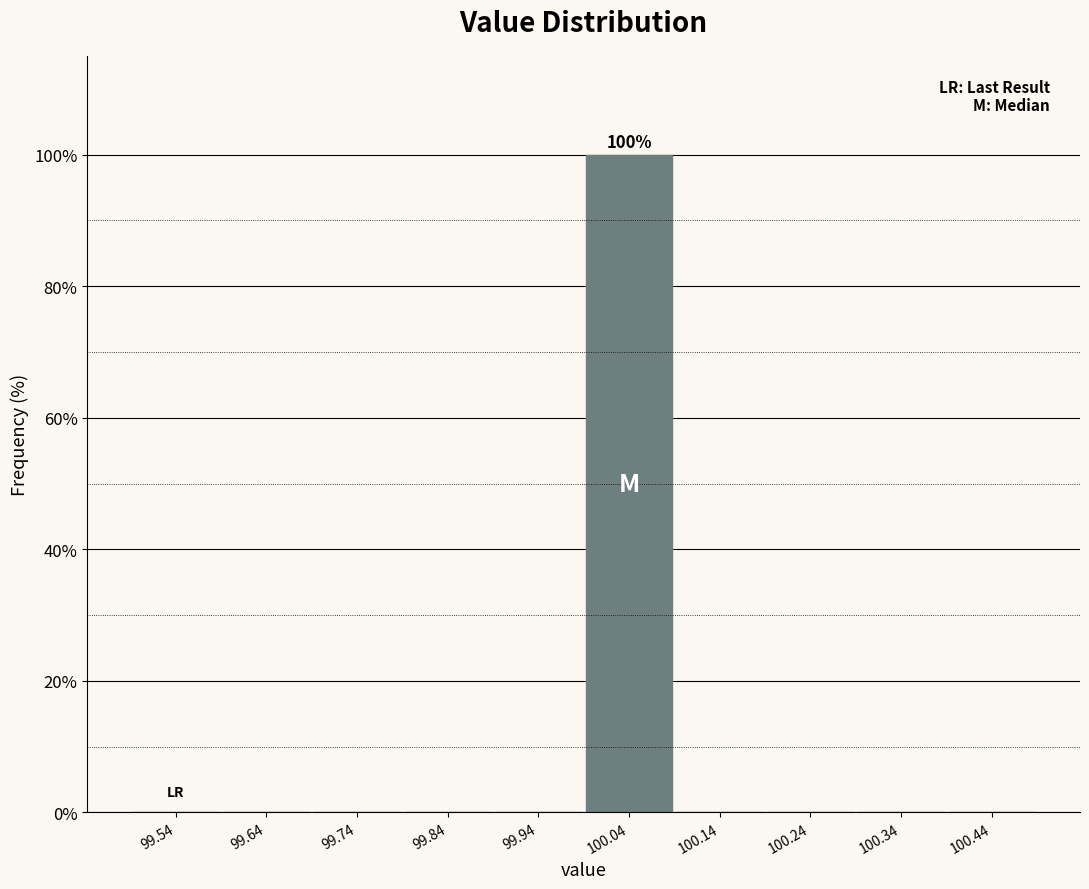

Over which range of the x-axis is the bar tallest?

99.99 to 100.09